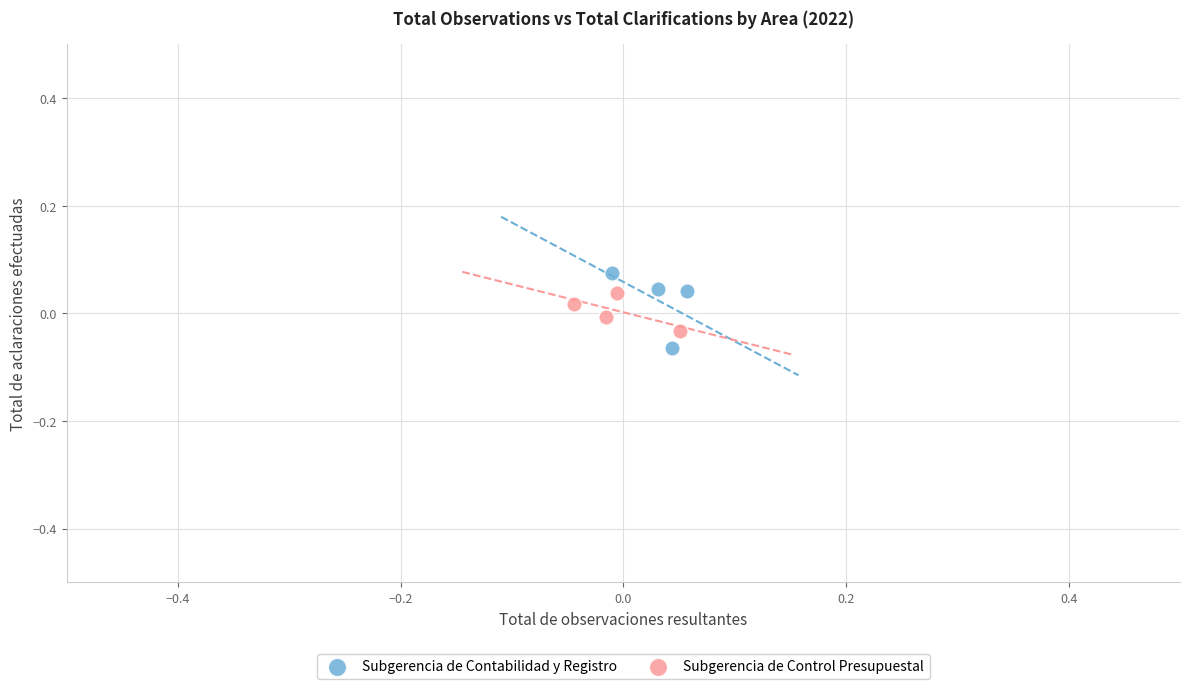

Which series has the largest Y range (max minus min)?

Subgerencia de Contabilidad y Registro